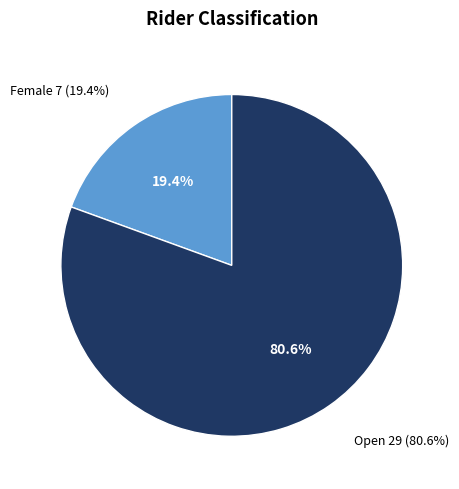

Combined, what portion of the pie is Open and Female?

100.0%